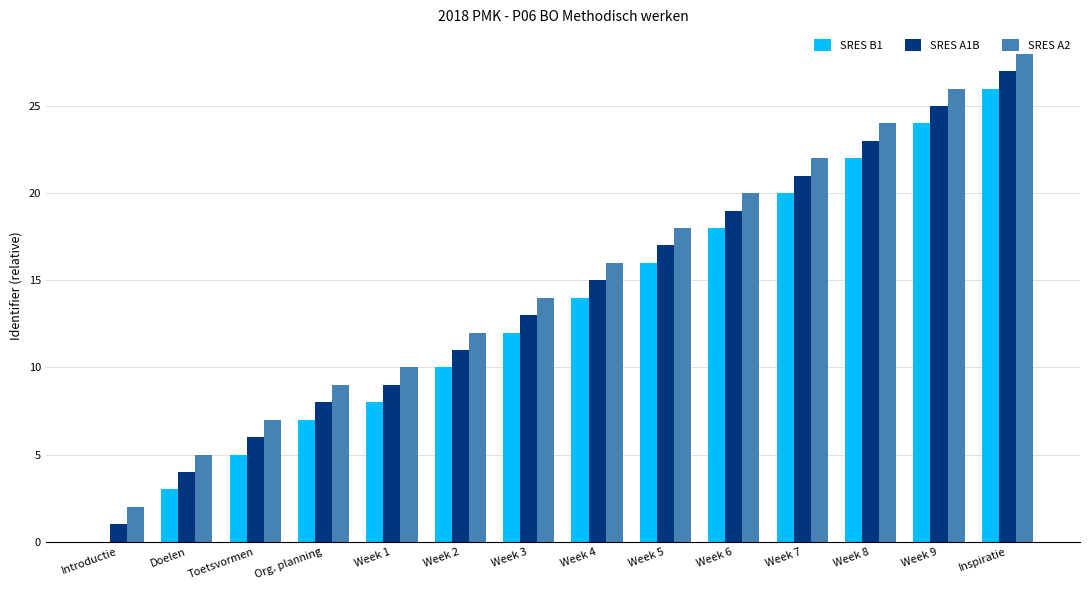

What is the difference between the SRES A1B values at Org. planning and Week 6?

11